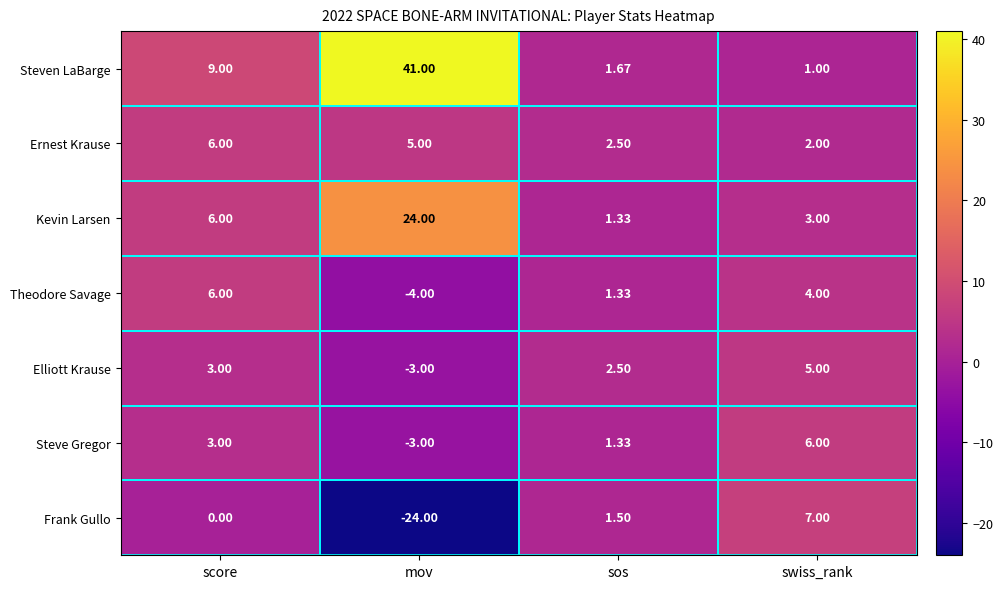

Rank the categories by Steven LaBarge value from lowest to highest.

swiss_rank, sos, score, mov